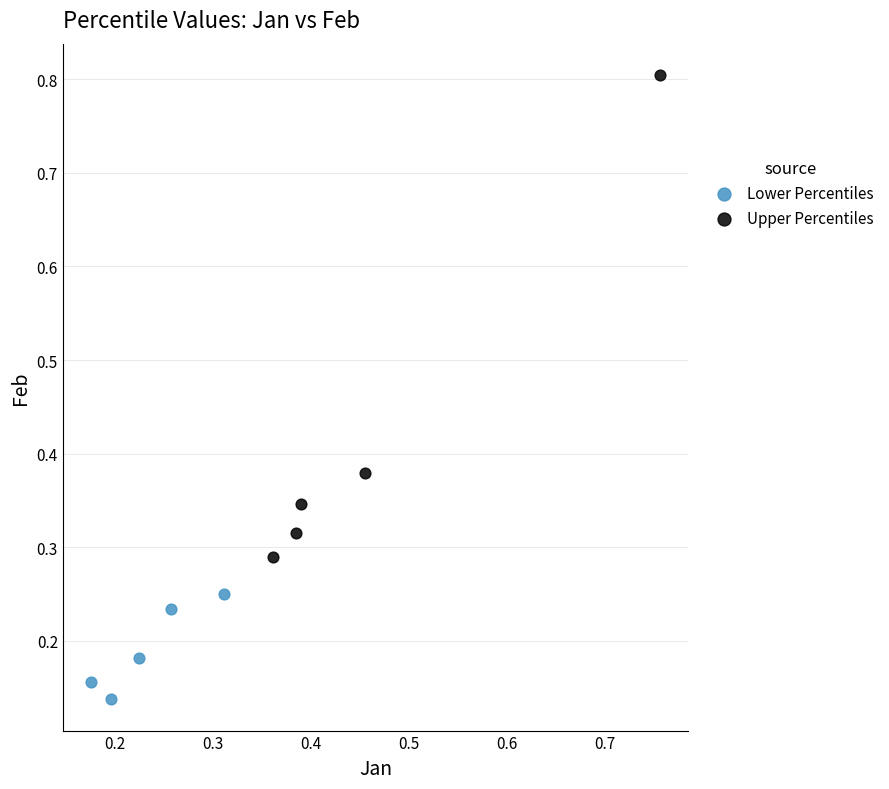

What are all the series names shown in the legend?

Lower Percentiles, Upper Percentiles